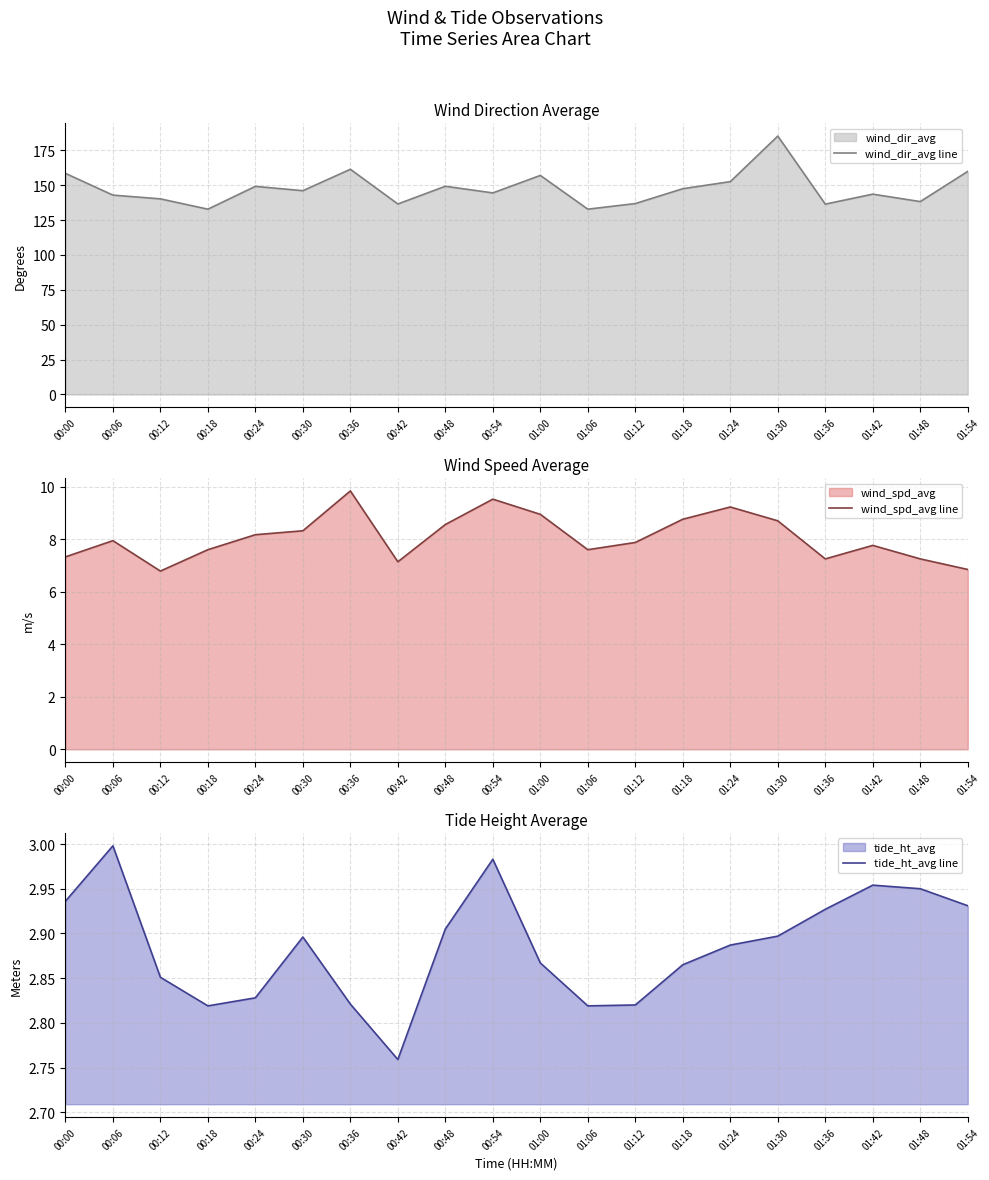

Count the number of data series in this chart.

3